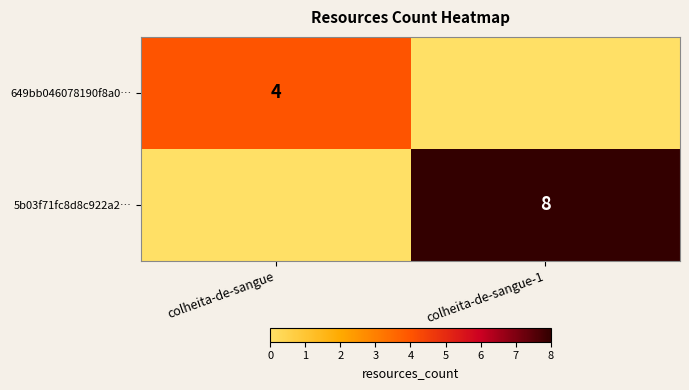

The 649bb046078190f8a0… series shows 4 at colheita-de-sangue. True or false?

True